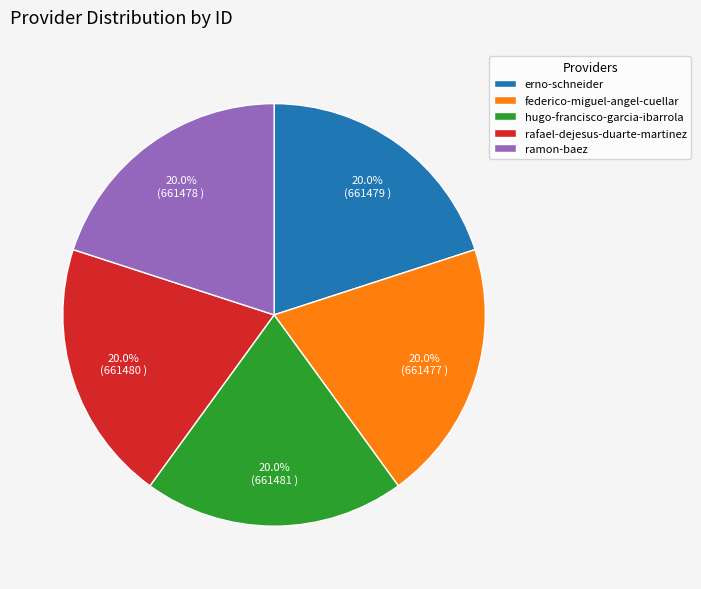

To the nearest percent, what portion does rafael-dejesus-duarte-martinez represent?

20%